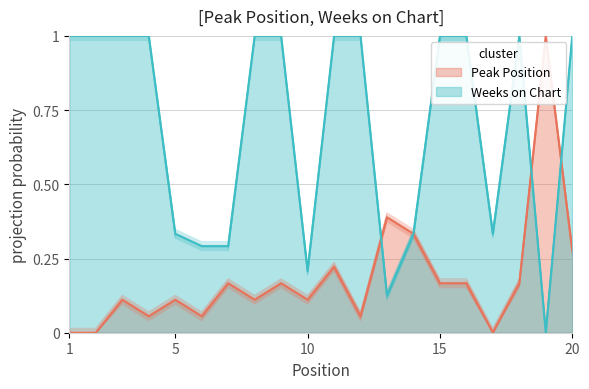

How many categories are shown in the chart?

20